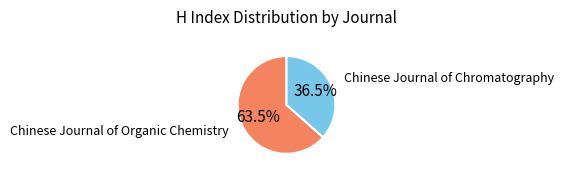

Rank the categories by value from lowest to highest.

Chinese Journal of Chromatography, Chinese Journal of Organic Chemistry